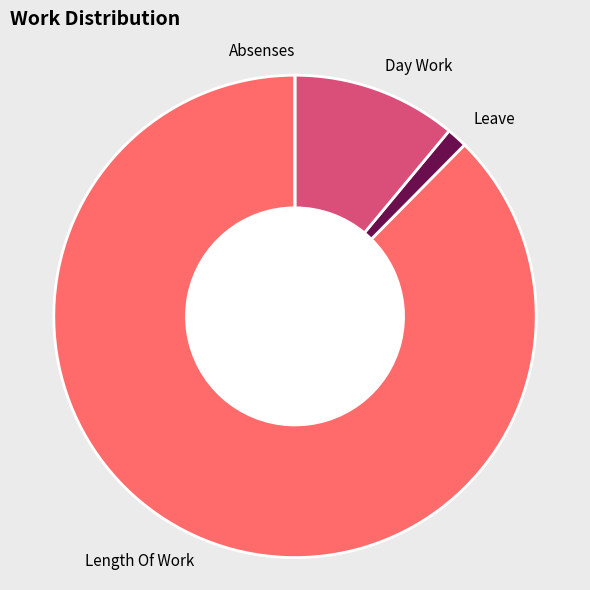

Which category has the biggest portion of the pie?

Length Of Work